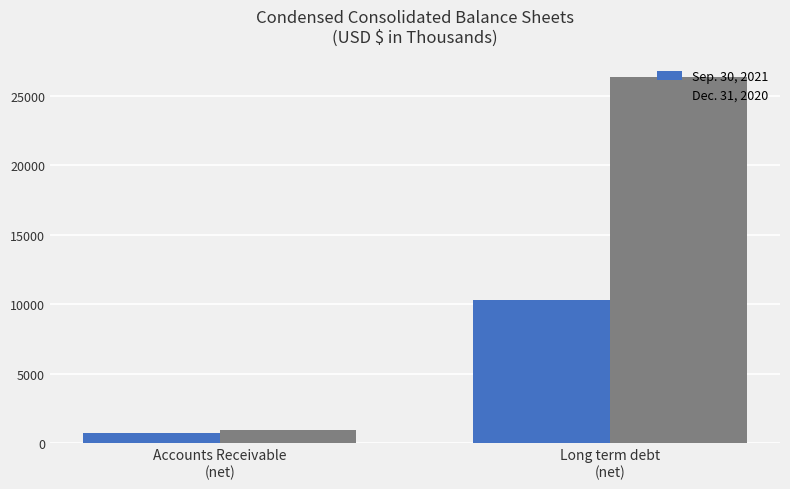

How many bars are there in total?

4